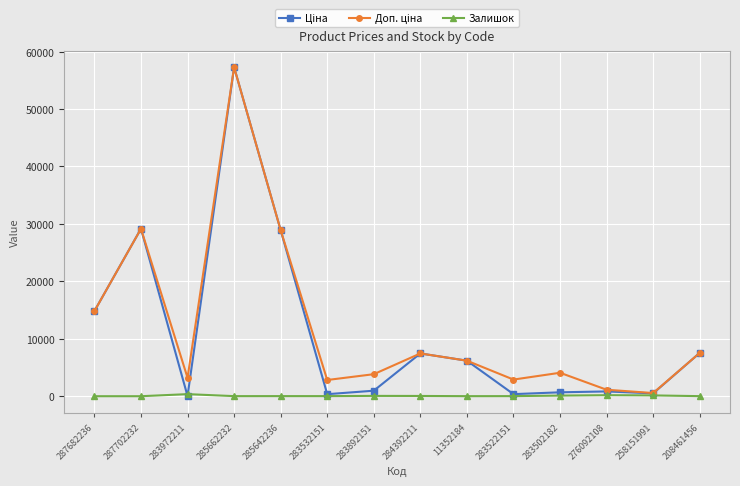

What is the difference between the highest and lowest values at 287702232?

29152.3